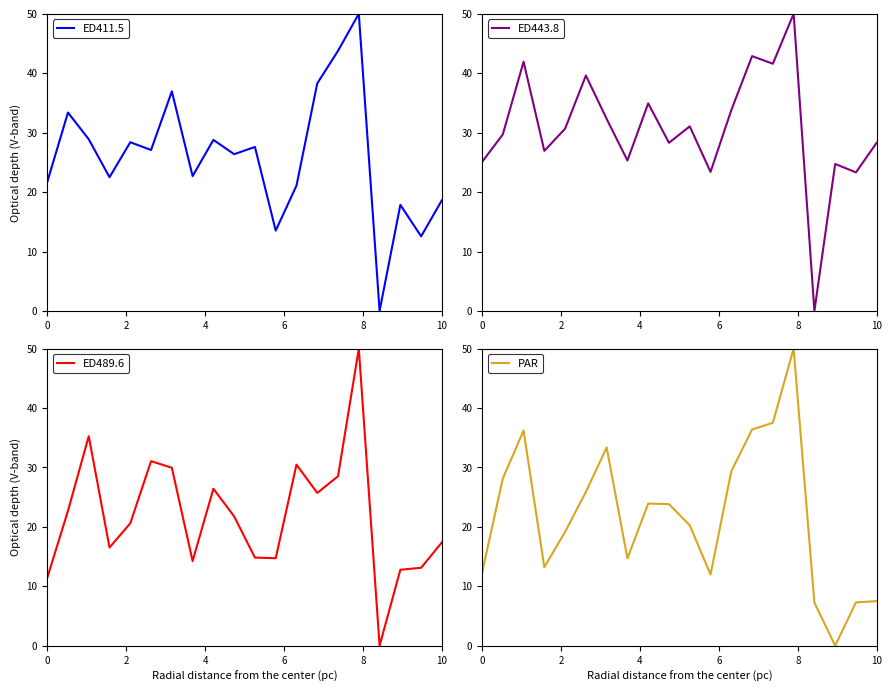

What is the difference between the ED443.8 values at 14 and 11?

18.2